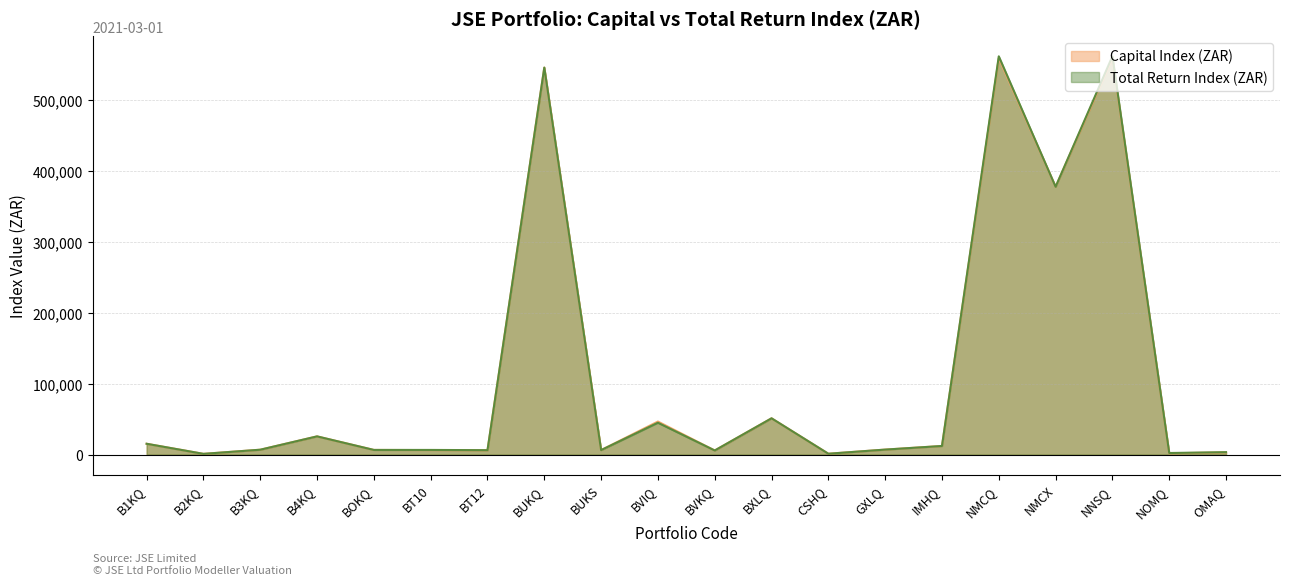

At which category does Capital Index (ZAR) reach its first local peak?

B4KQ